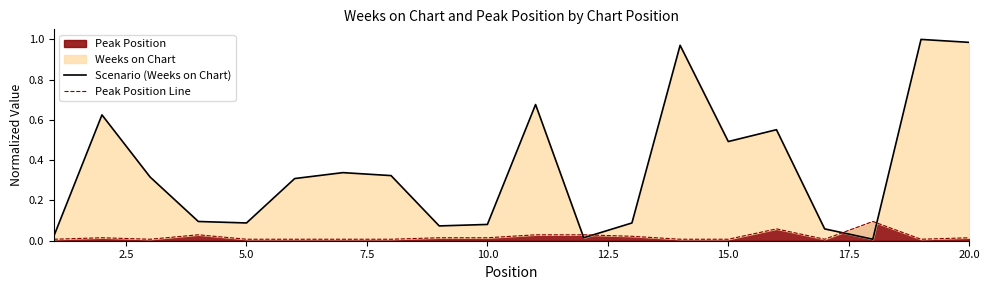

Does the chart display data point markers on the line(s)?

No